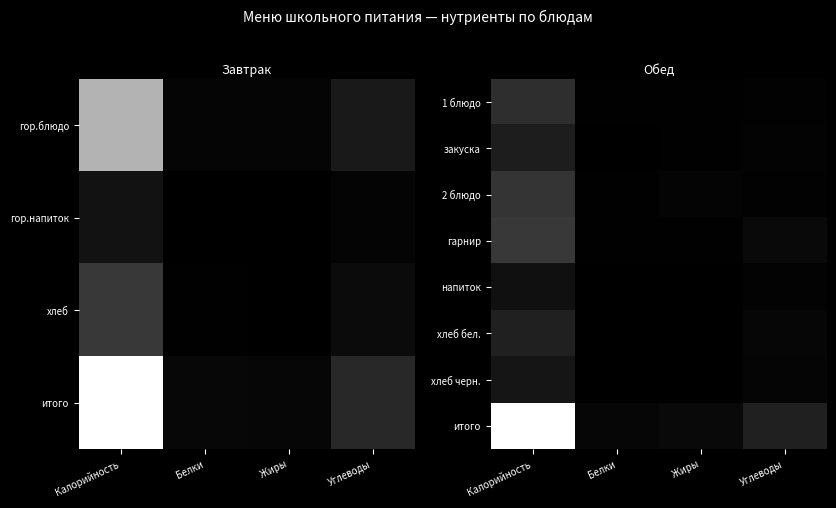

At which category is the sum across all series the highest?

Калорийность